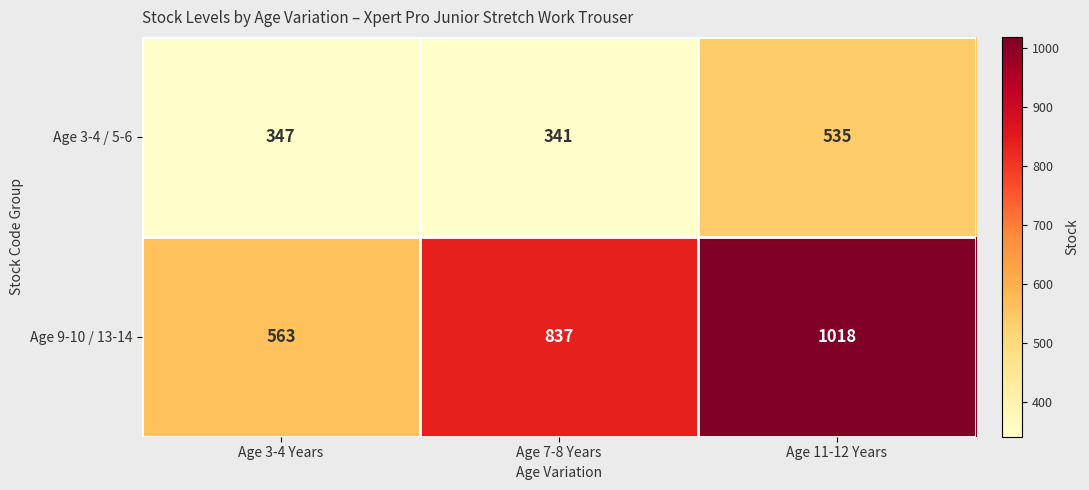

What is the sum of all Age 3-4 / 5-6 values?

1223